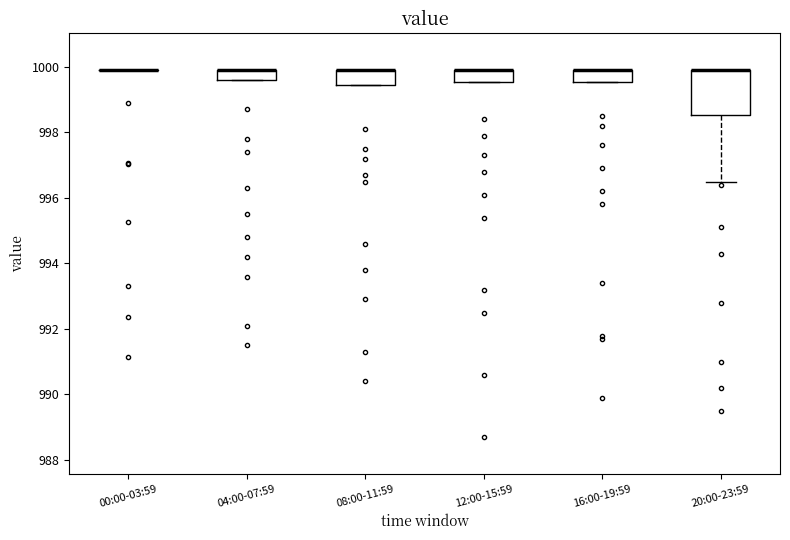

Where is the lower edge of the box for 08:00-11:59 on the y-axis? The values are not printed on the chart, so give them approximately, as read against the axis.

999.4